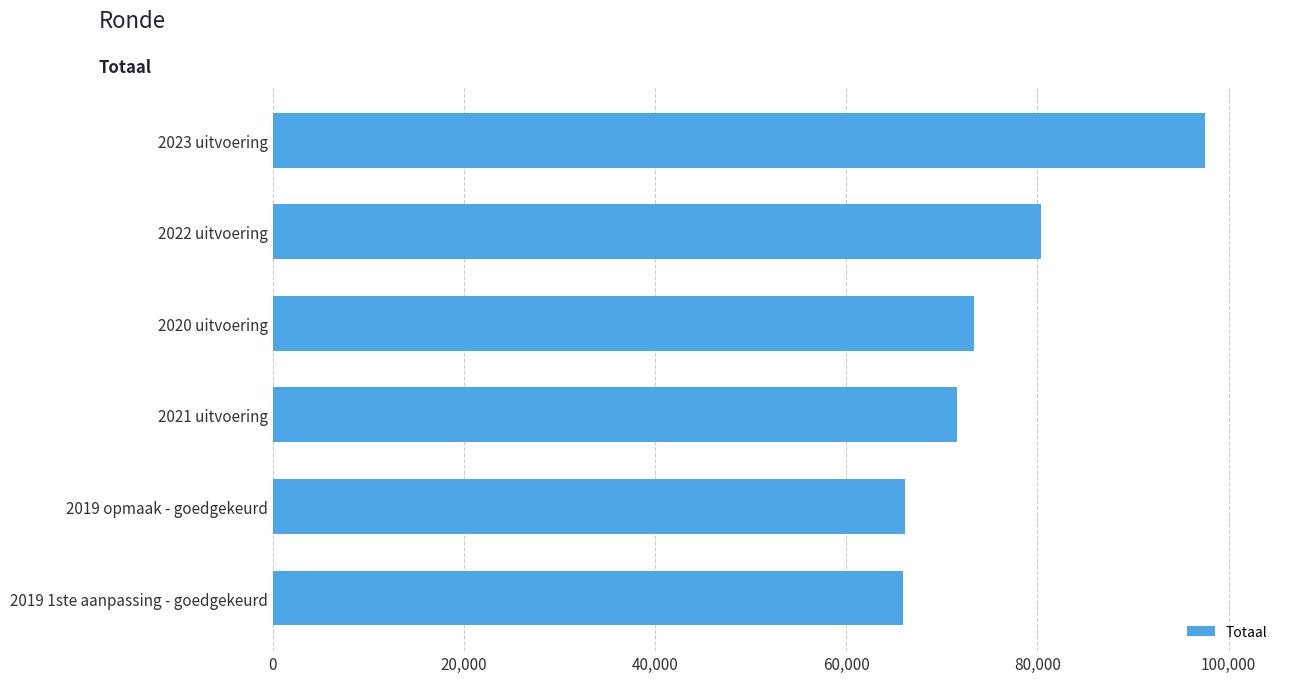

At which label is the value closest to 81765?

2022 uitvoering